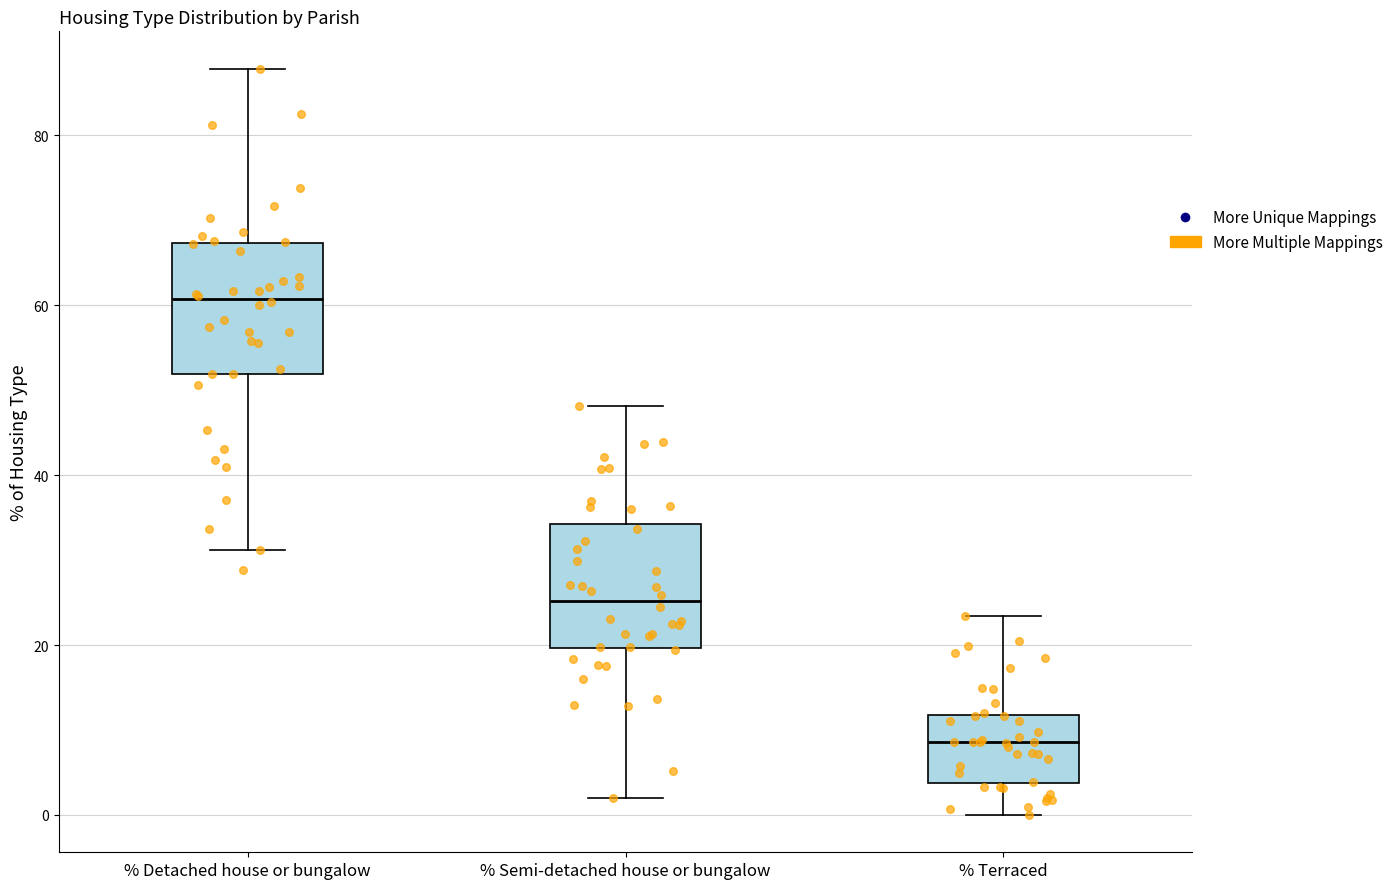

Where does the upper whisker of the box for % Detached house or bungalow end on the y-axis? The values are not printed on the chart, so give them approximately, as read against the axis.

88